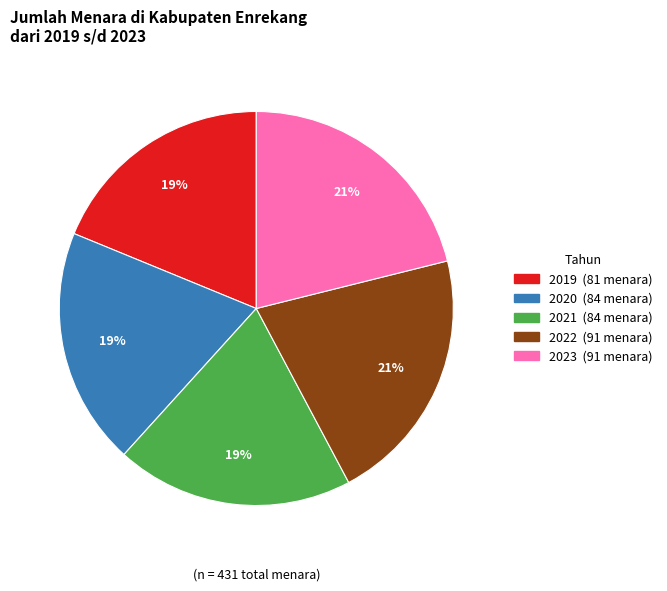

To the nearest percent, what percentage of the pie is 2021?

19%